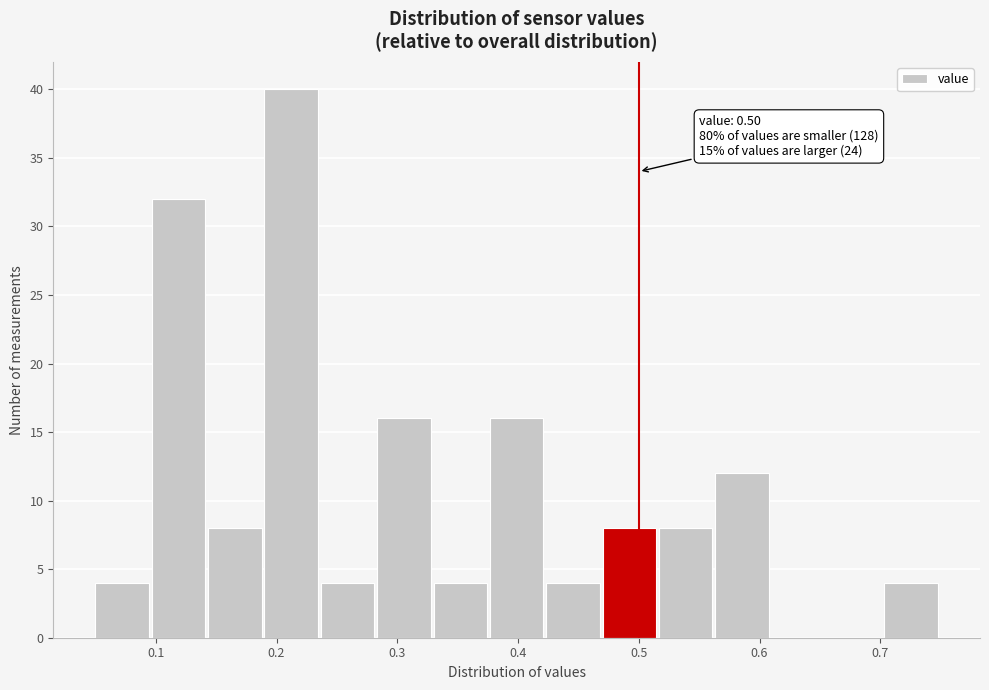

Over which range of the x-axis is the bar tallest?

0.19 to 0.24